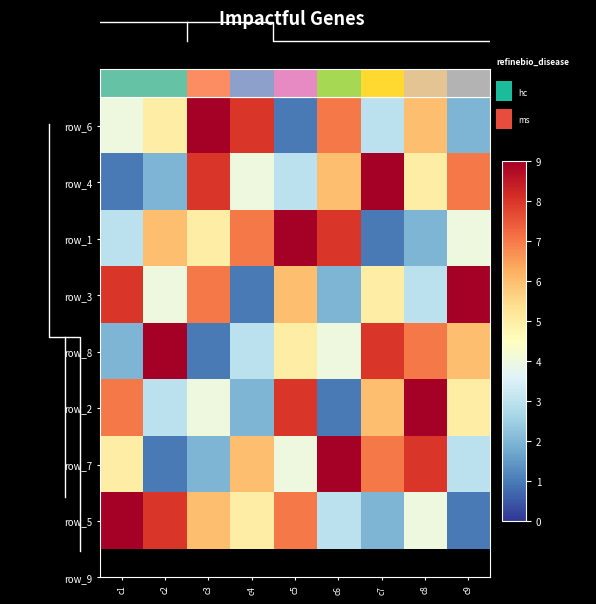

Count the row_1 values in the range 3 to 7.

5